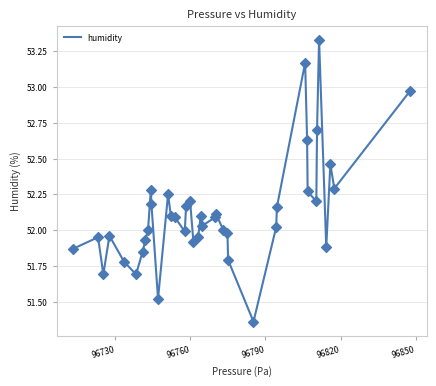

What is the difference between the maximum and minimum values?

2.0